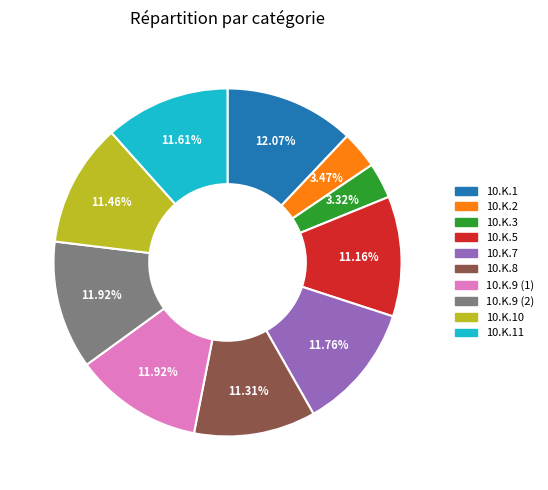

Is there any slice that represents more than half of the pie?

No